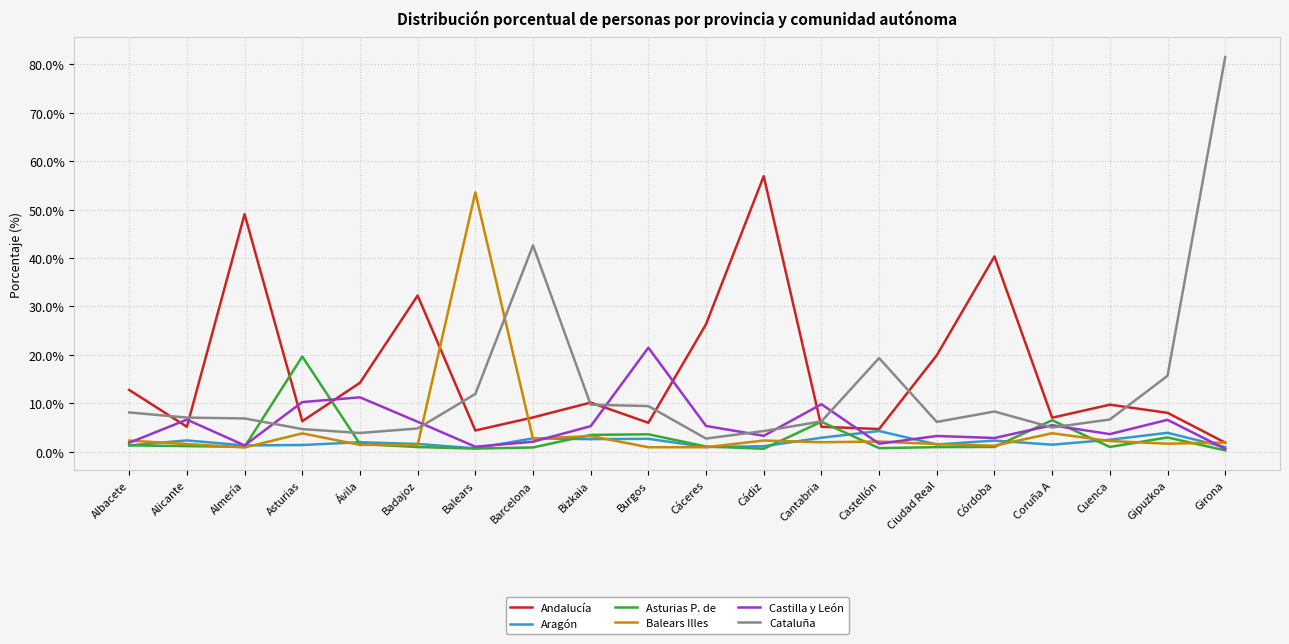

True or false: Balears Illes and Castilla y León cross at least once.

True